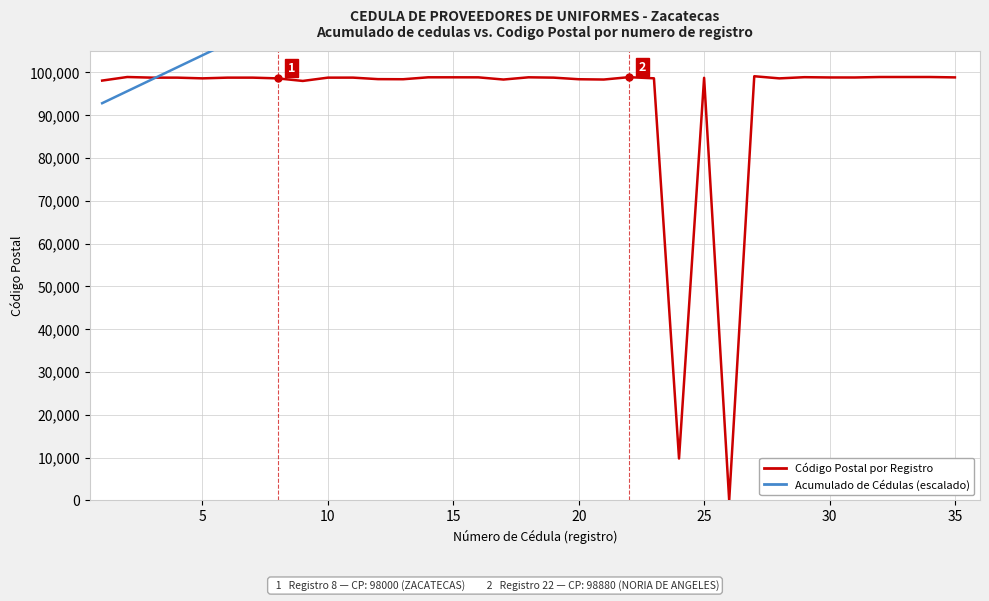

How many times do Acumulado de Cédulas (escalado) and Código Postal por Registro cross each other?

1